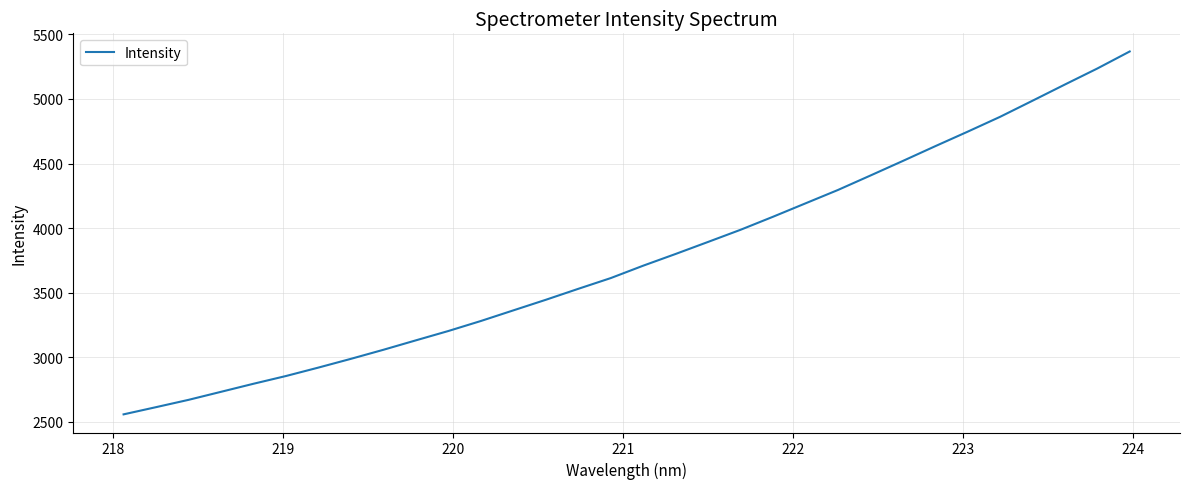

What is the greatest value displayed?

5367.6